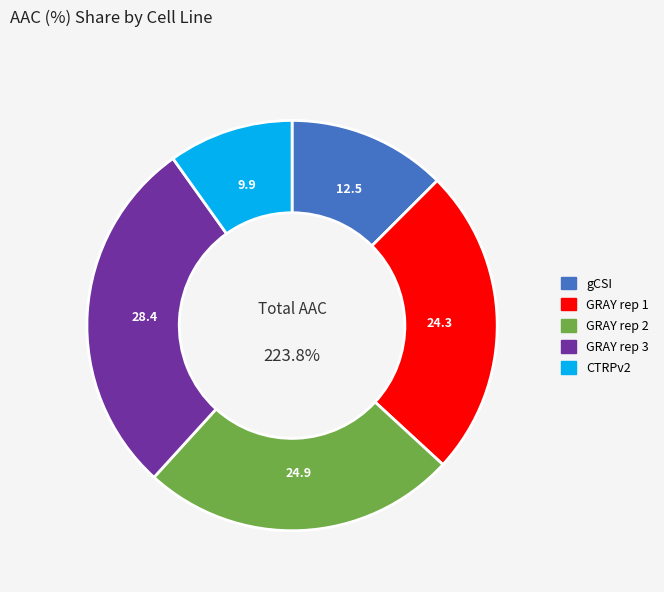

Is it true that gCSI is 4% of the pie?

False